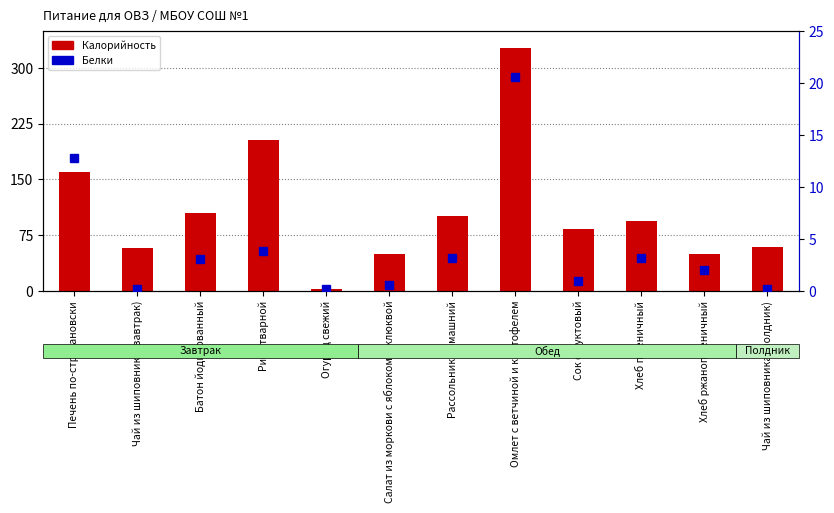

At which label does Калорийность reach its minimum?

Огурец свежий